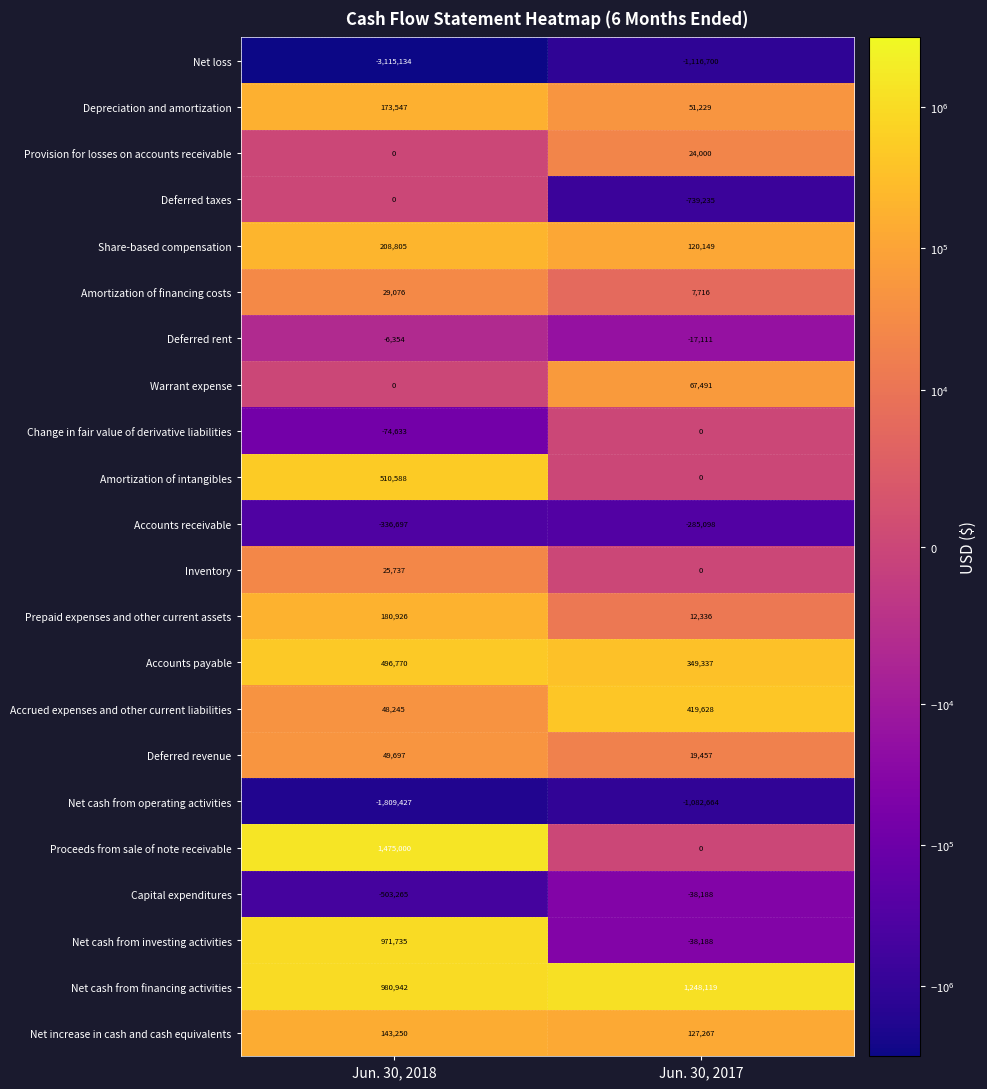

The Accrued expenses and other current liabilities series shows 419628 at Jun. 30, 2017. True or false?

True